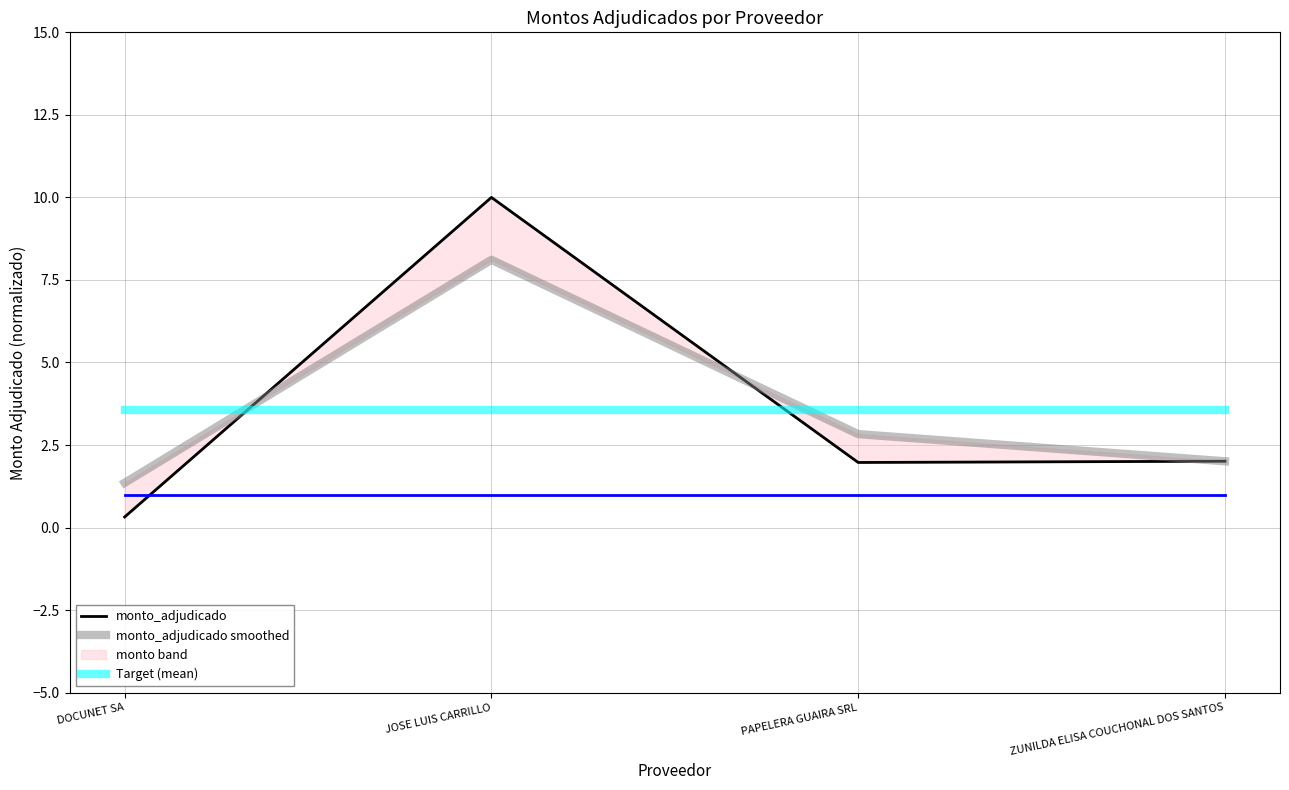

Which series has the largest range (max minus min)?

monto_adjudicado